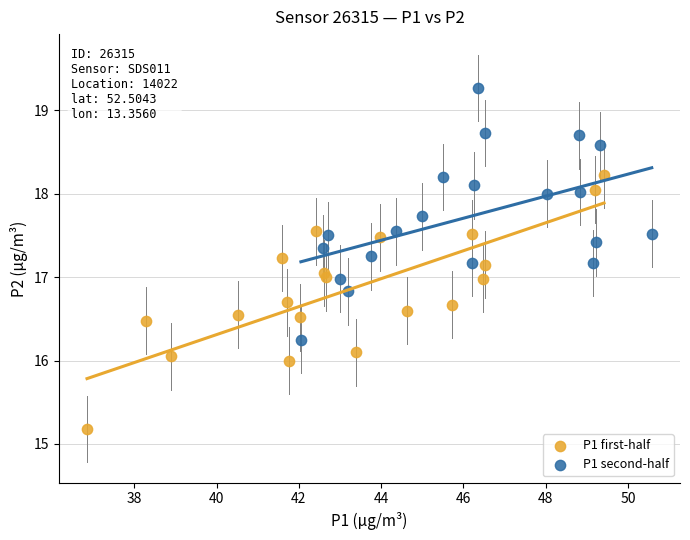

Which series contains the highest Y value?

P1 second-half